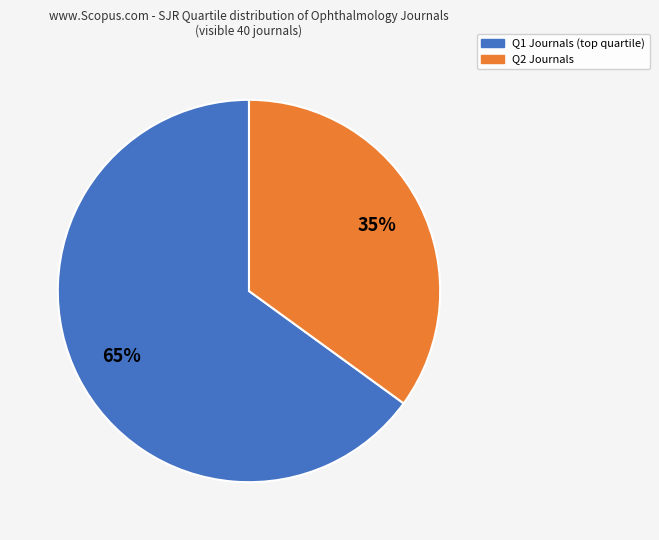

Count the number of slices in the pie.

2